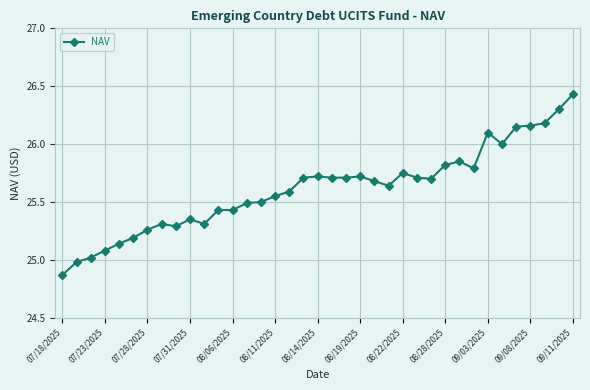

True or false: the data has more than 1 interior local peaks.

True